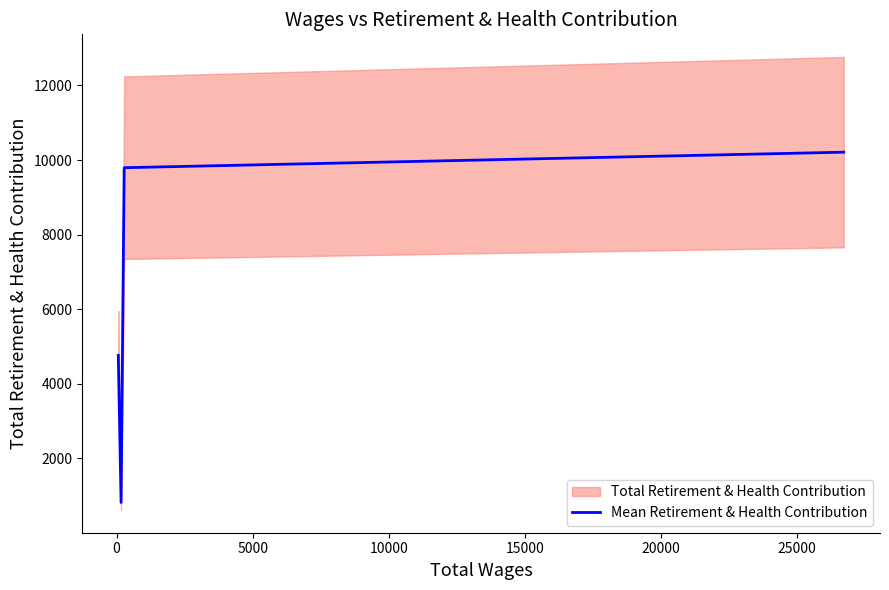

Is this an area chart (filled region under the line)?

No